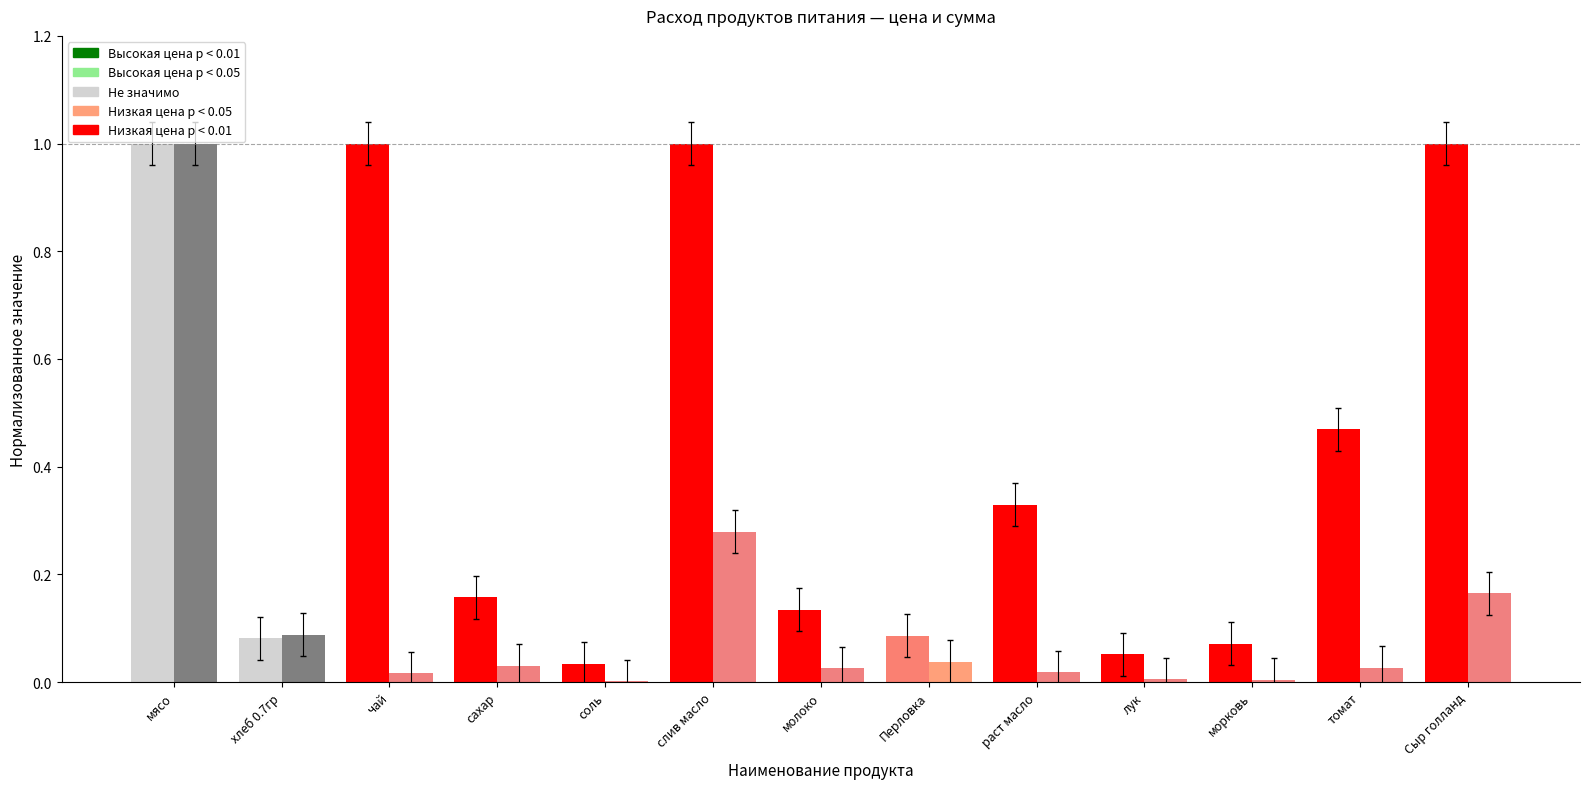

At which category is the sum across all series the highest?

мясо